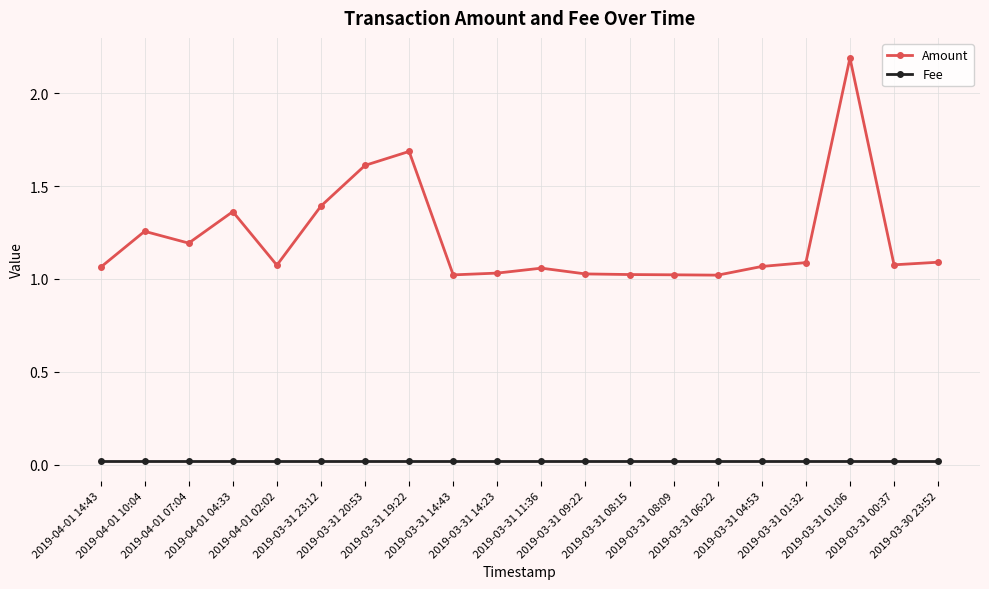

List the series in order of their peak value, lowest first.

Fee, Amount